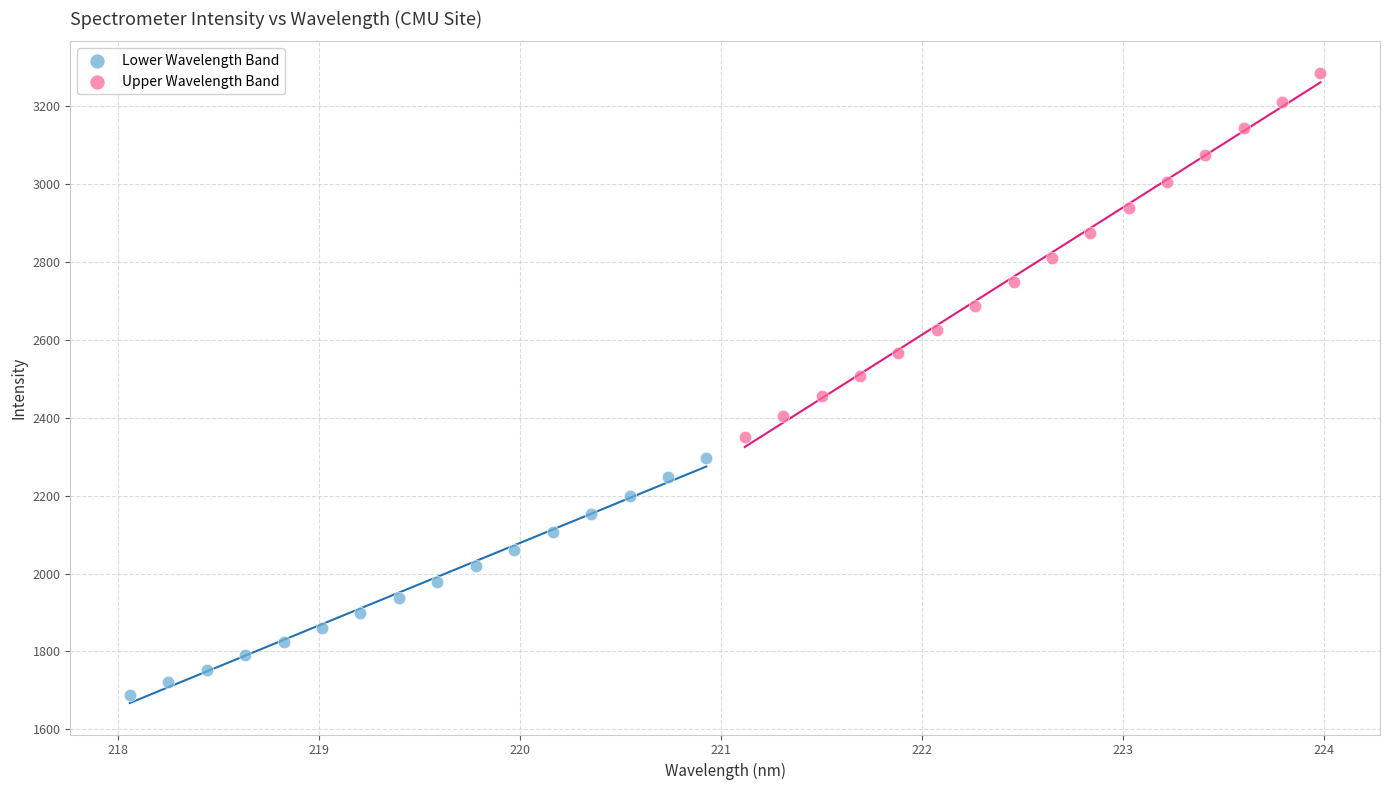

Which series reaches the maximum Y coordinate?

Upper Wavelength Band